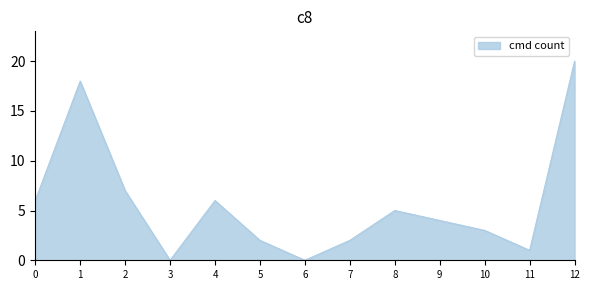

Where is the first local minimum?

3